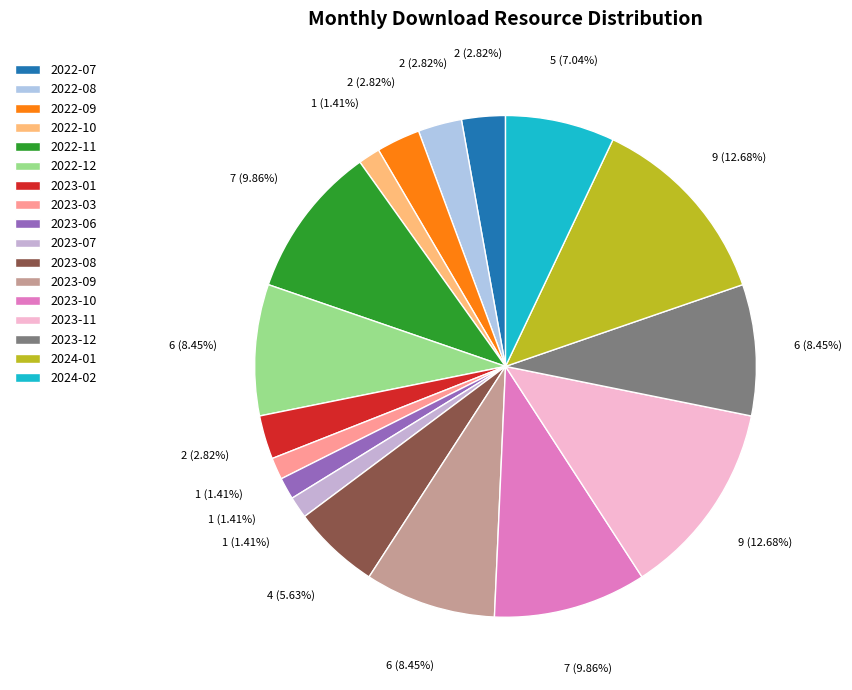

The 2022-07 slice represents 17% of the pie. True or false?

False